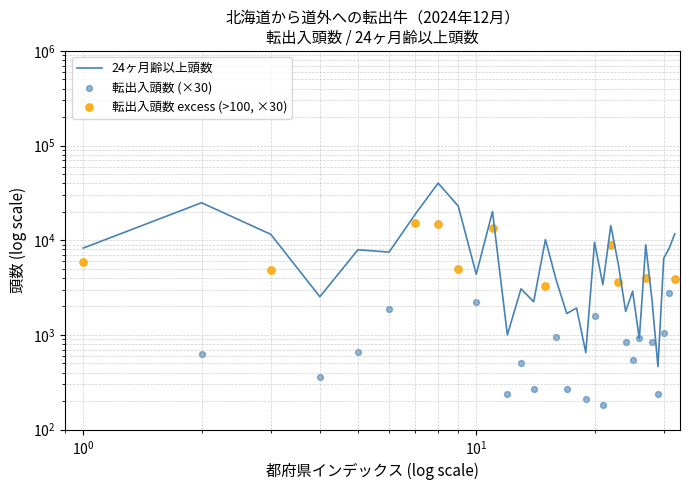

Between 20長野県 and 10群馬県, which is larger?

10群馬県